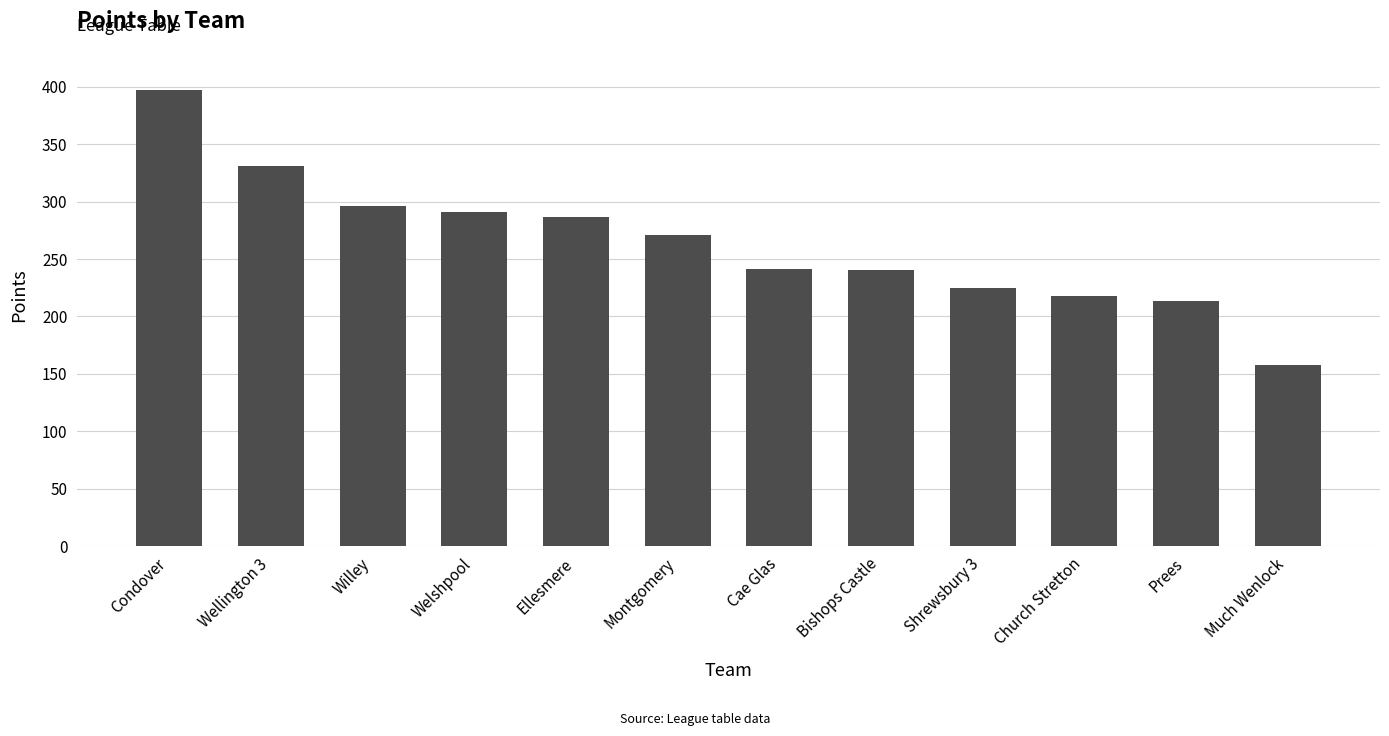

Where is the data nearest to the value 277?

Montgomery